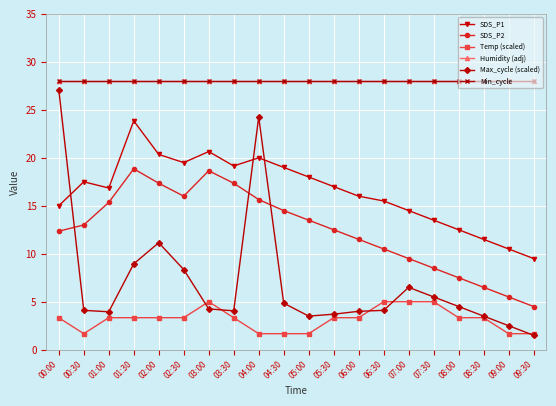

Reading left to right, extract all data points from this chart.

SDS_P1: 15.0	17.5	16.9	23.8	20.4	19.5	20.6	19.1	20.0	19.0	18.0	17.0	16.0	15.5	14.5	13.5	12.5	11.5	10.5	9.5
SDS_P2: 12.4	13.0	15.3	18.9	17.4	16.0	18.6	17.4	15.6	14.5	13.5	12.5	11.5	10.5	9.5	8.5	7.5	6.5	5.5	4.5
Temp (scaled): 3.3	1.7	3.3	3.3	3.3	3.3	5.0	3.3	1.7	1.7	1.7	3.3	3.3	5.0	5.0	5.0	3.3	3.3	1.7	1.7
Humidity (adj): 28.0	28.0	28.0	28.0	28.0	28.0	28.0	28.0	28.0	28.0	28.0	28.0	28.0	28.0	28.0	28.0	28.0	28.0	28.0	28.0
Max_cycle (scaled): 27.1	4.1	4.0	8.9	11.2	8.3	4.2	4.0	24.2	4.8	3.5	3.7	4.0	4.1	6.5	5.5	4.5	3.5	2.5	1.5
Min_cycle: 28.0	28.0	28.0	28.0	28.0	28.0	28.0	28.0	28.0	28.0	28.0	28.0	28.0	28.0	28.0	28.0	28.0	28.0	28.0	28.0